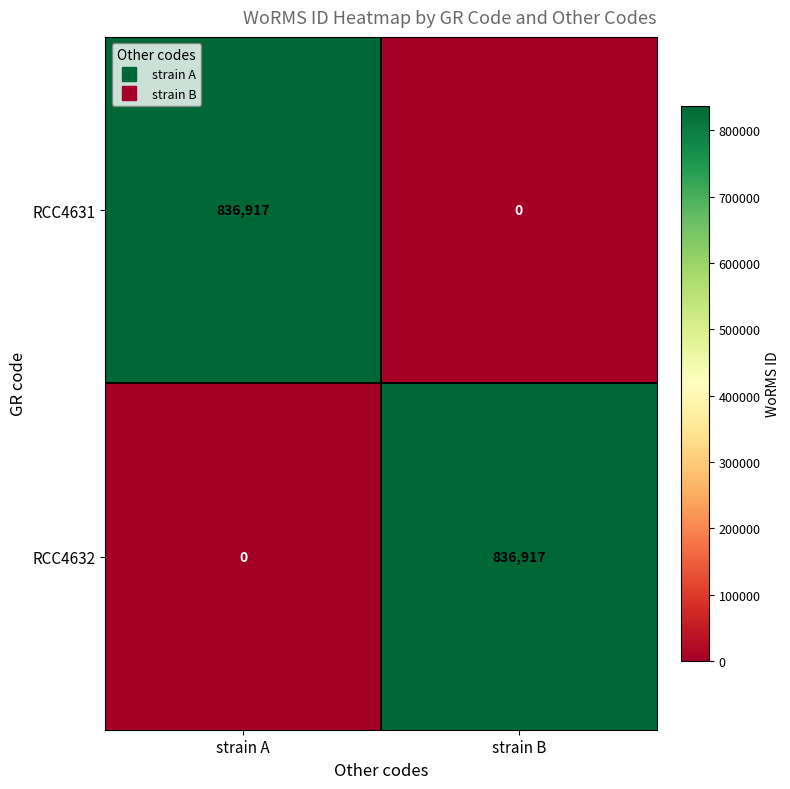

What is the sum of all RCC4632 values?

836917